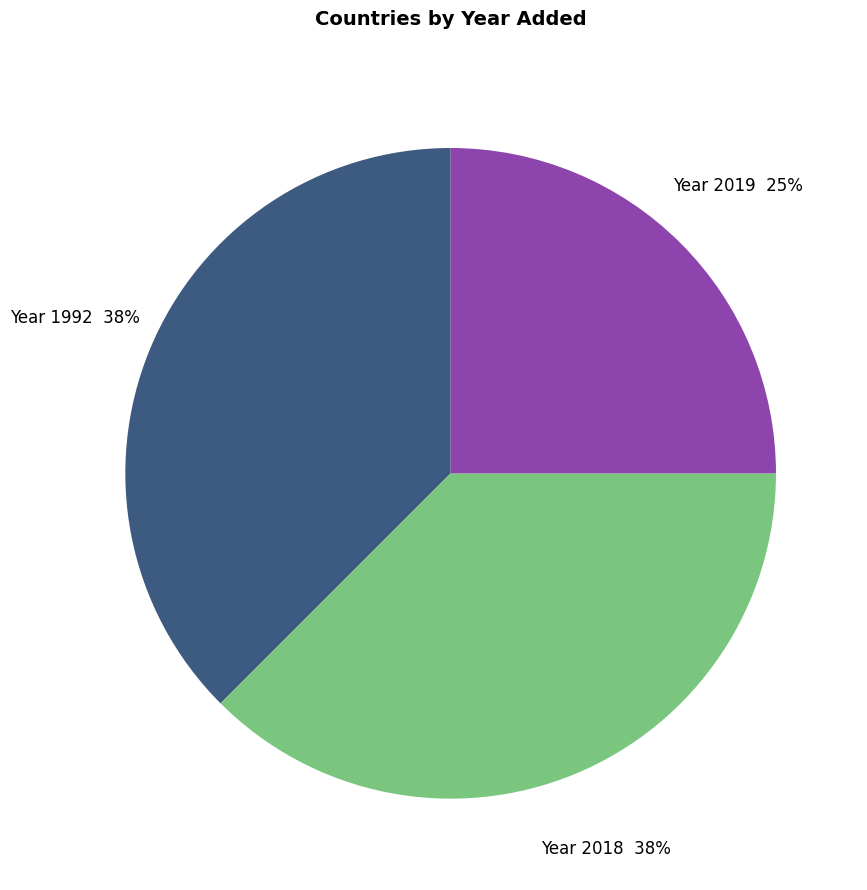

Between Year 2019 and Year 1992, which is larger?

Year 1992